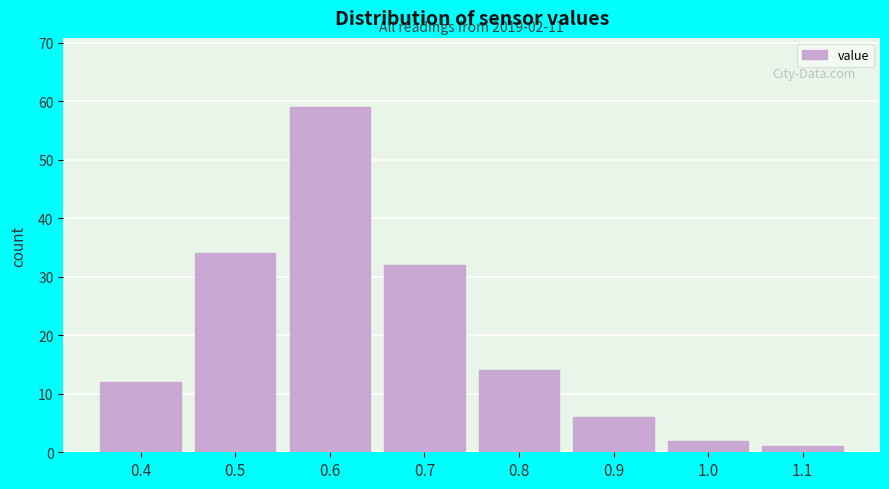

Over which range of the x-axis is the bar tallest?

0.55 to 0.65